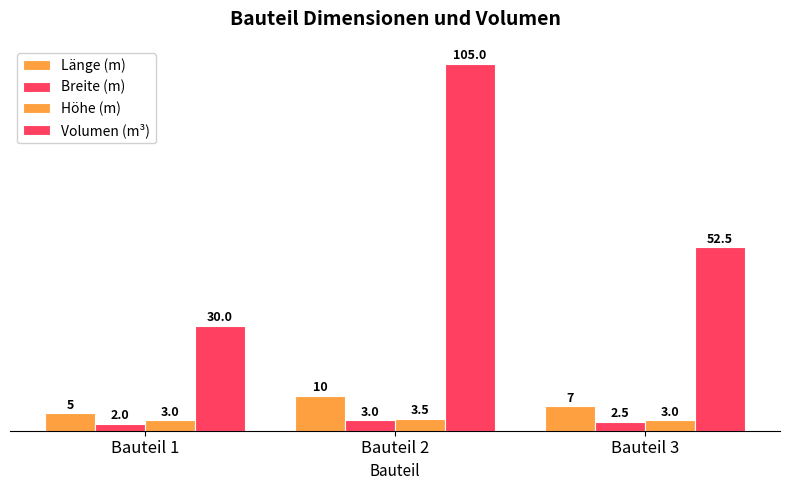

How many groups of bars are there?

3